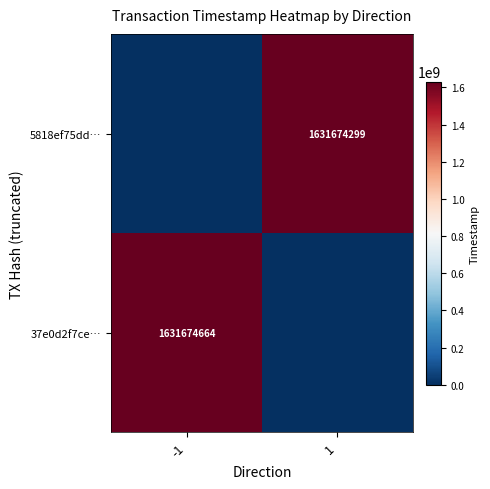

The 37e0d2f7ce… series shows 1631674664 at -1. True or false?

True